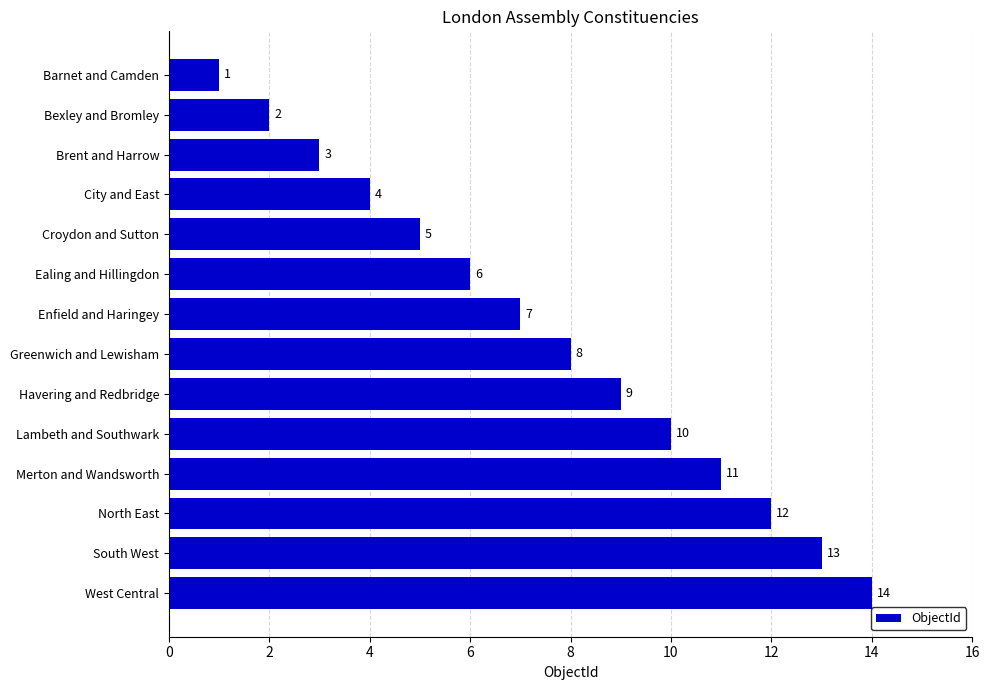

What is the difference between the maximum and minimum values?

13